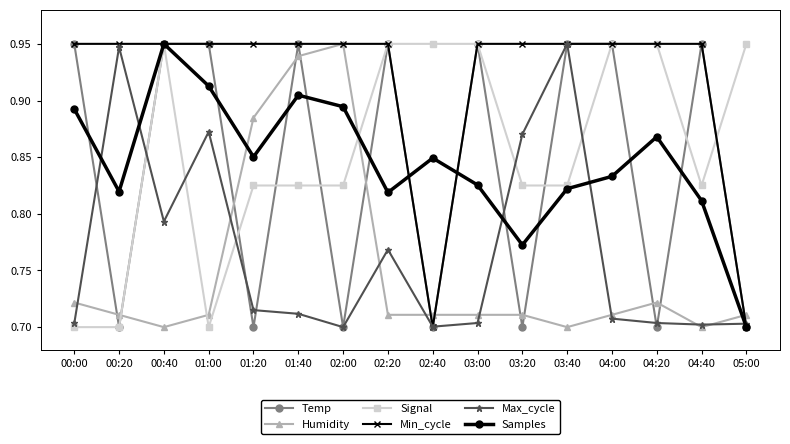

Is the value of Signal at 04:00 greater than the value of Humidity at 05:00?

Yes